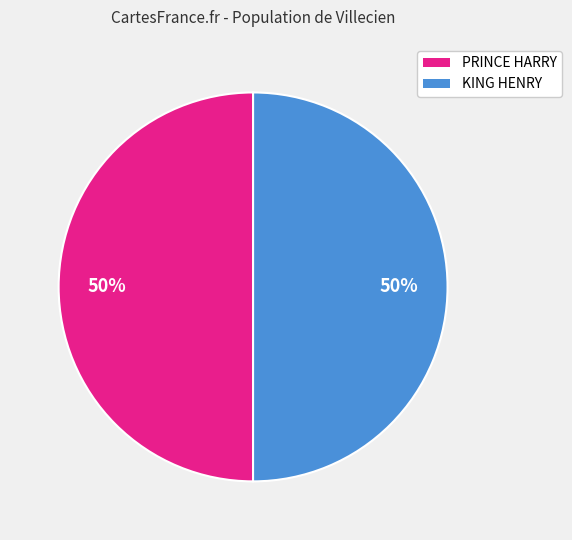

How many slices are in this pie chart?

2